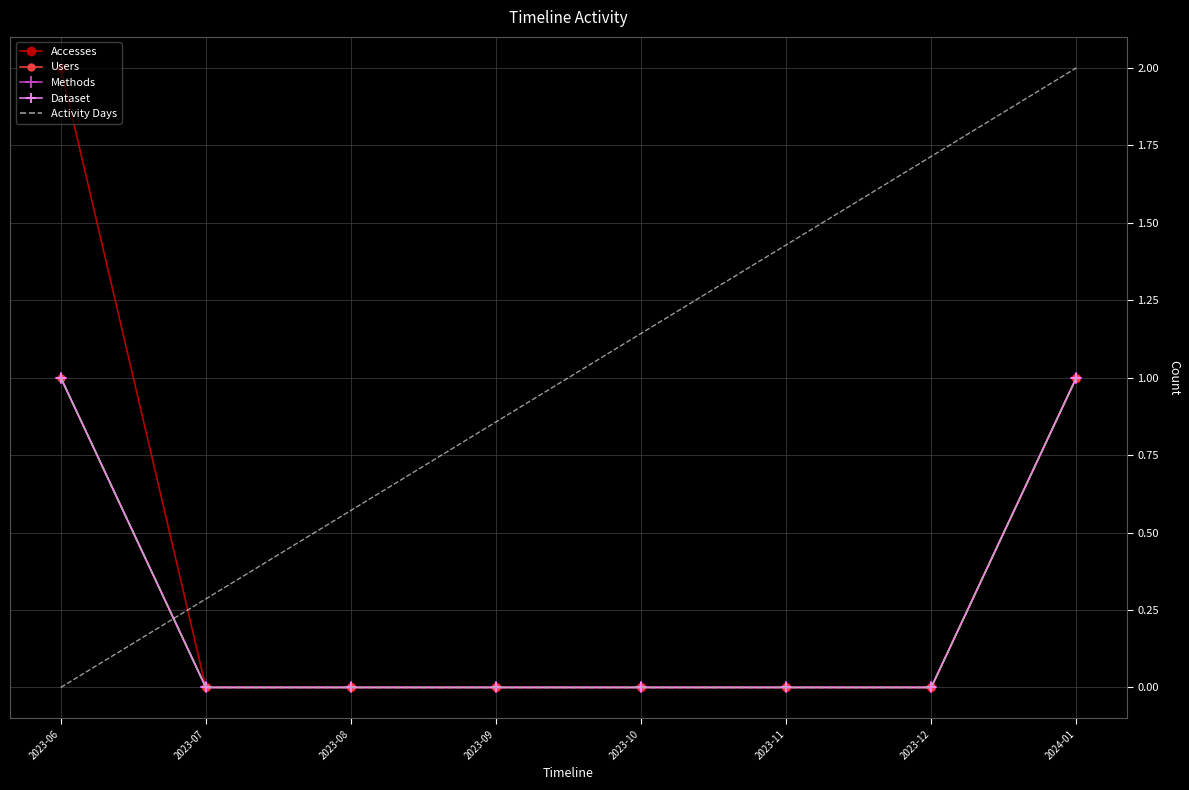

The Dataset series shows 1 at 2023-06. True or false?

False